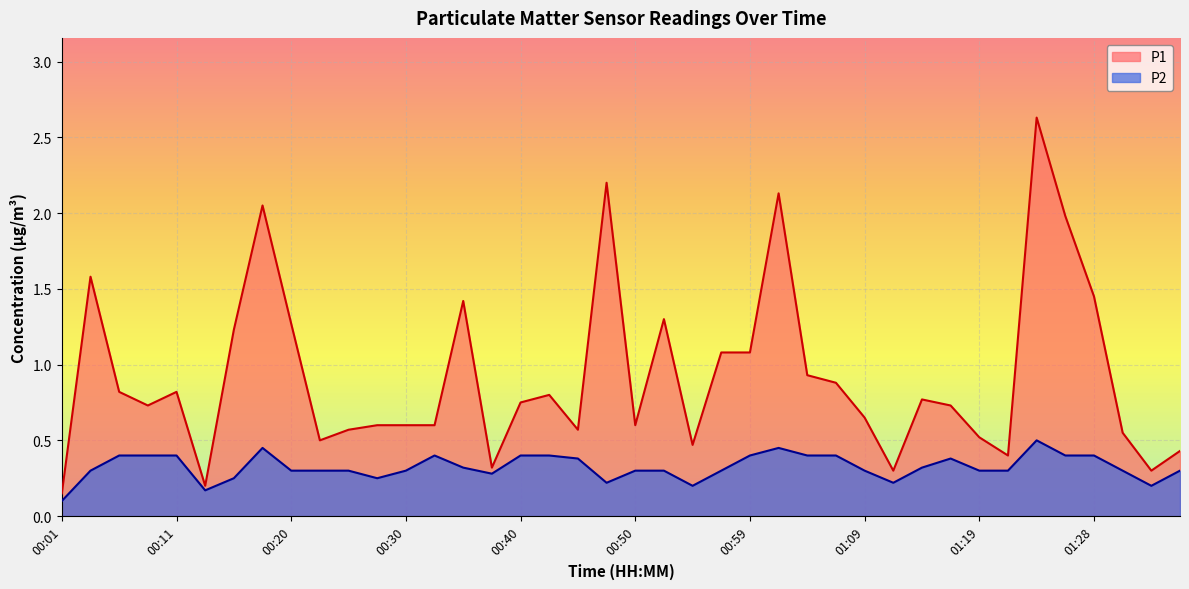

What is the minimum value shown in the chart?

0.1